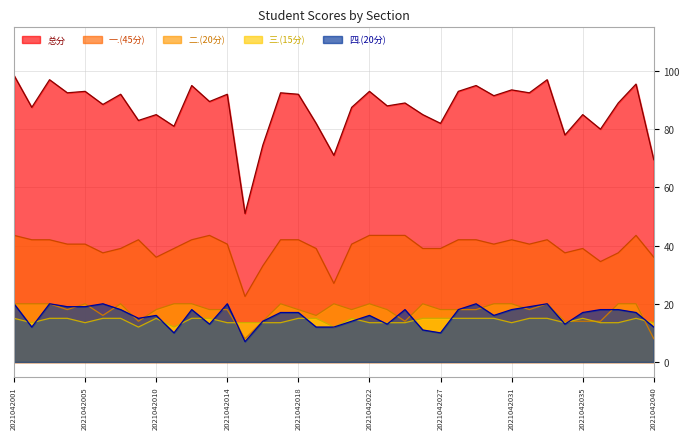

Is the value of 三.(15分) at 2021042029 greater than the value of 四.(20分) at 2021042019?

Yes